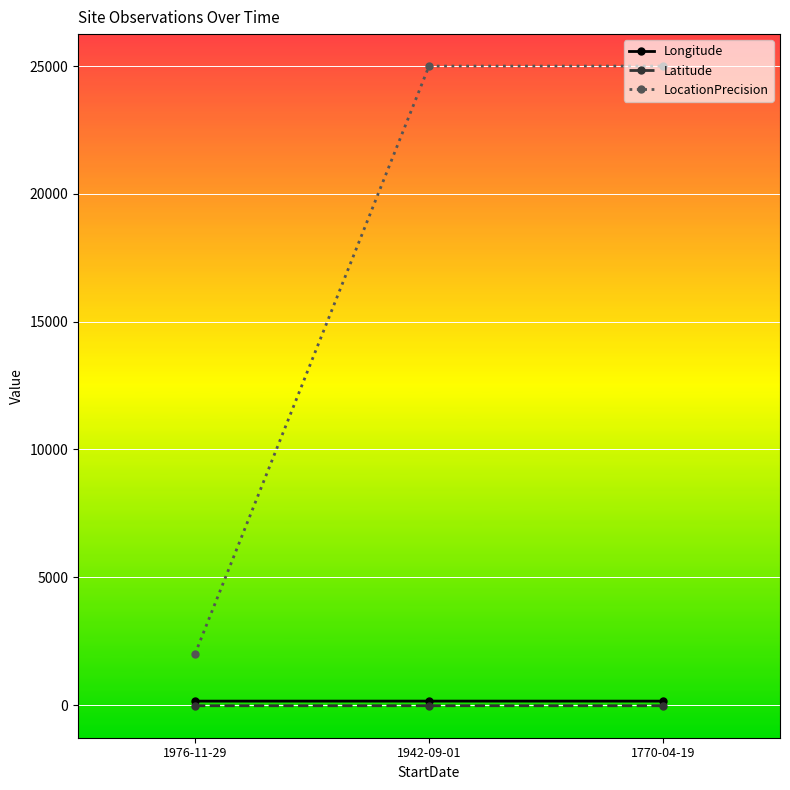

What is the label of the 3rd point from the left?

1770-04-19